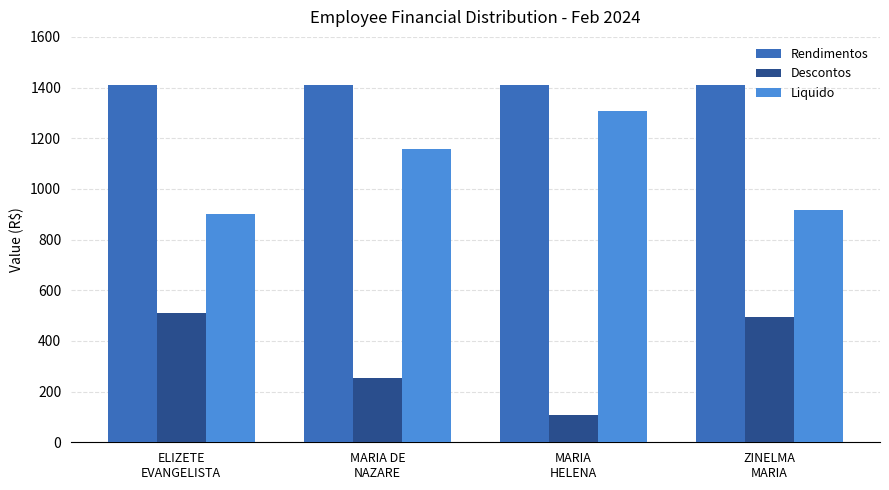

Reading right to left, list all the values displayed in this chart.

Rendimentos: ZINELMA
MARIA=1412.0	MARIA
HELENA=1412.0	MARIA DE
NAZARE=1412.0	ELIZETE
EVANGELISTA=1412.0
Descontos: ZINELMA
MARIA=494.7	MARIA
HELENA=105.9	MARIA DE
NAZARE=255.0	ELIZETE
EVANGELISTA=511.4
Liquido: ZINELMA
MARIA=917.3	MARIA
HELENA=1306.1	MARIA DE
NAZARE=1157.0	ELIZETE
EVANGELISTA=900.6